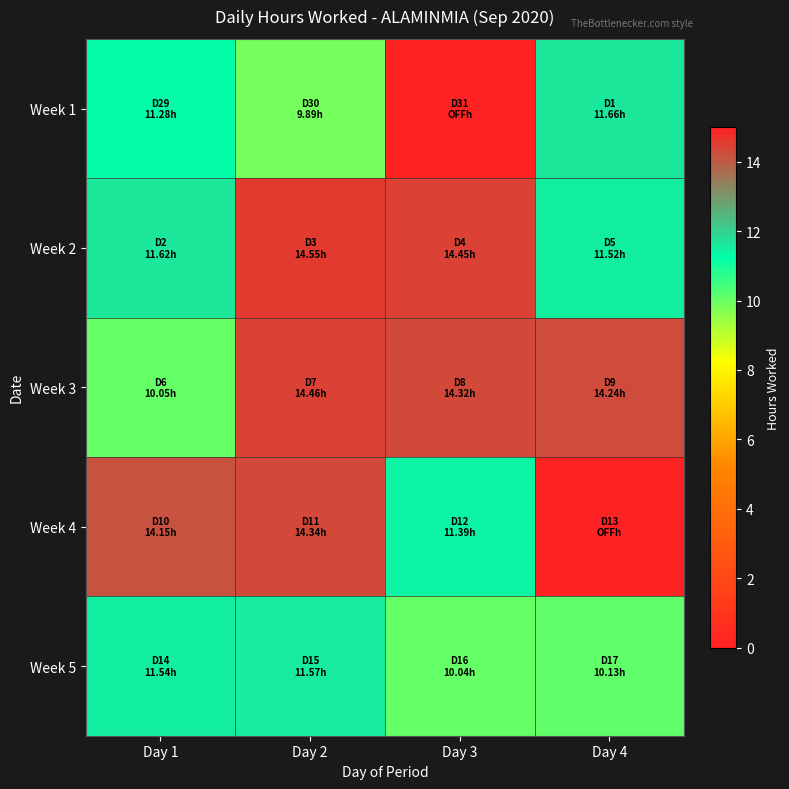

Which series has the widest spread of values?

Week 4